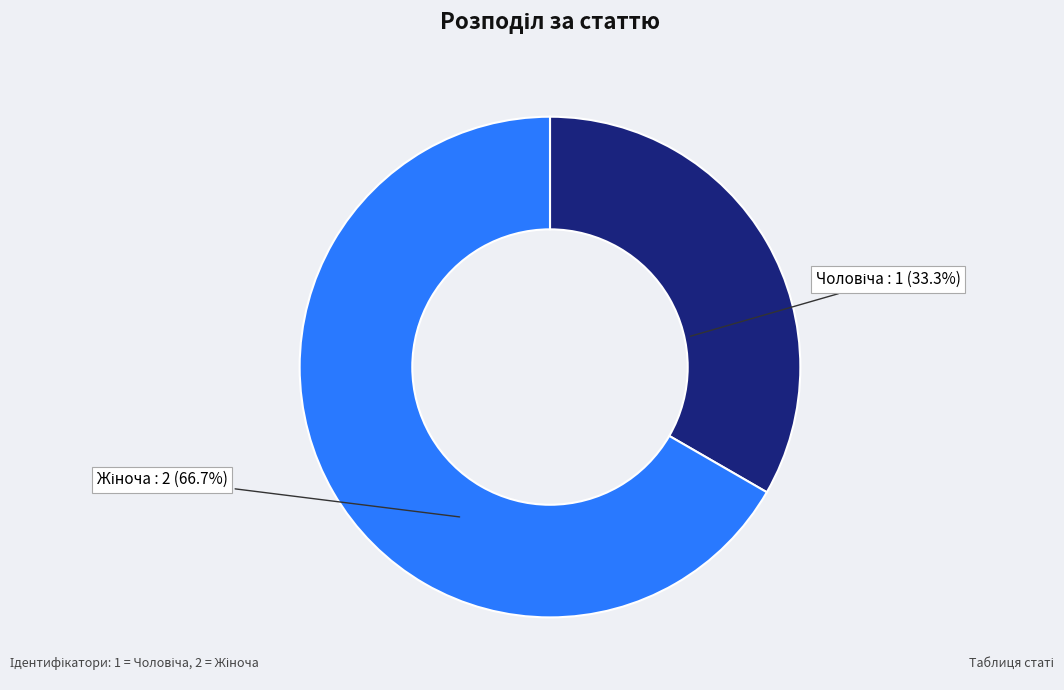

Does any single category account for the majority?

Yes